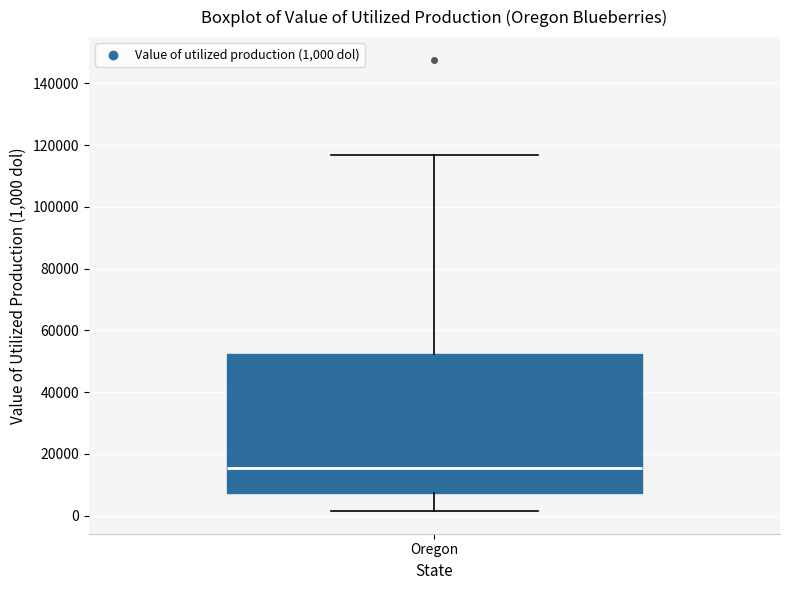

Where does the median line of the box for Oregon sit on the y-axis? The values are not printed on the chart, so give them approximately, as read against the axis.

16000